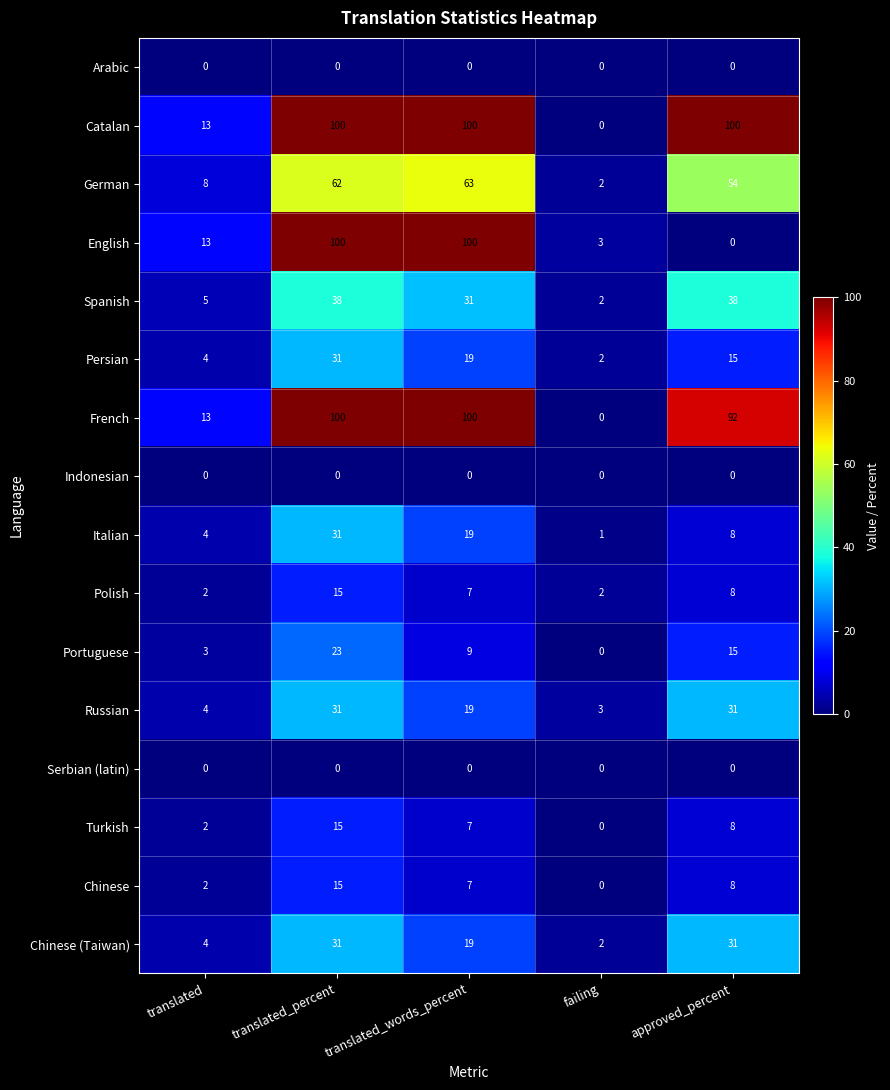

What is the highest value of the Italian series?

31